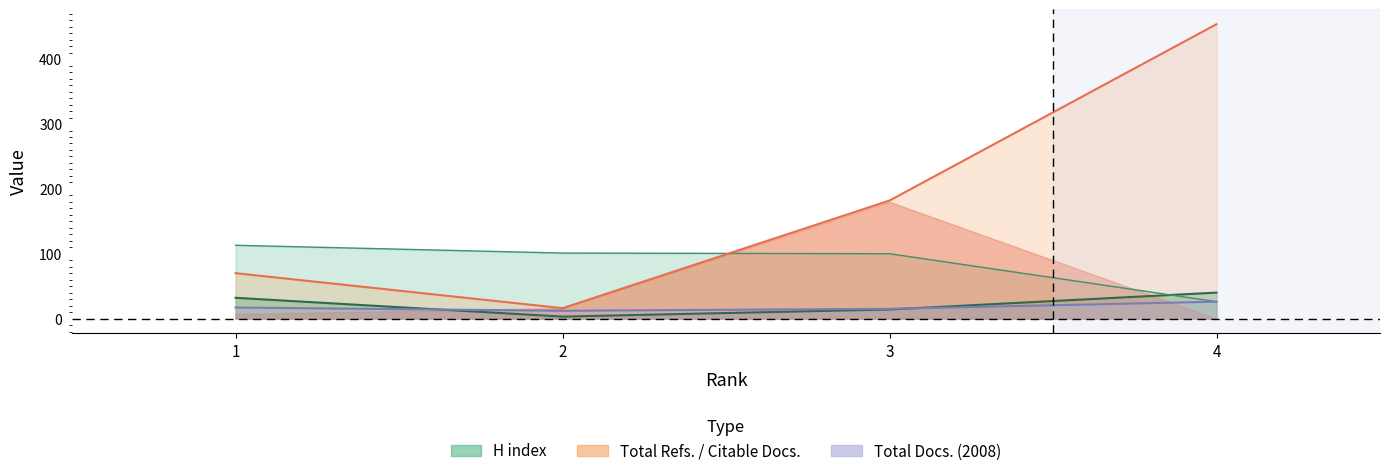

How many data points in Total Refs. are less than 182?

2